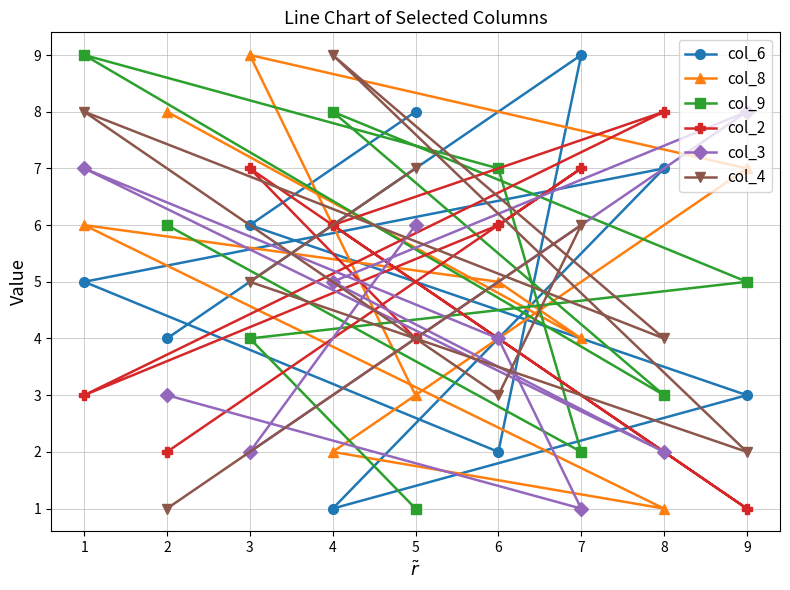

Which series has the largest range (max minus min)?

col_6